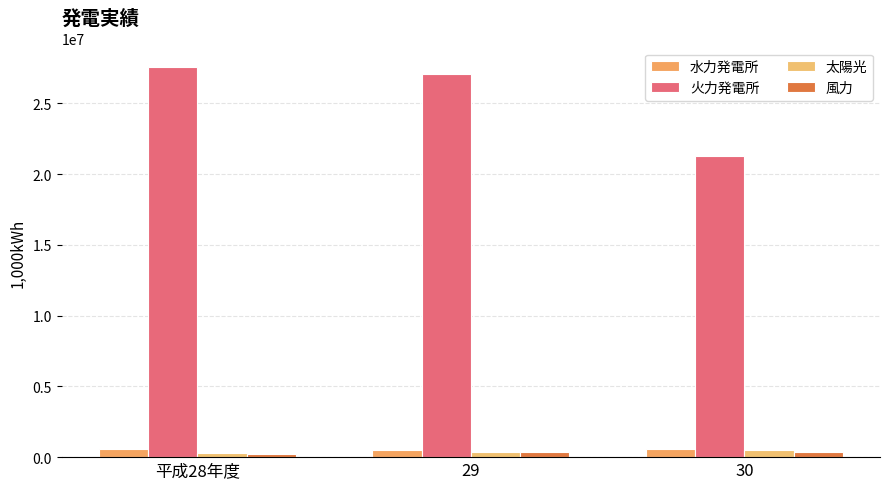

Are the bars grouped side by side (vs. stacked)?

Yes